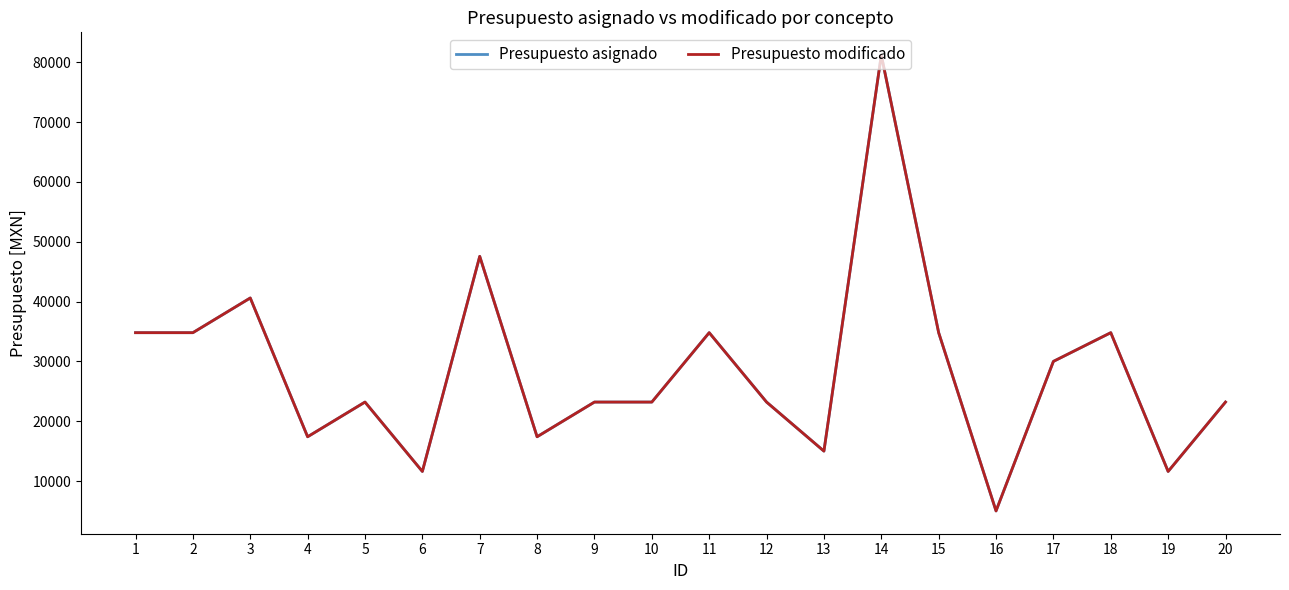

Does the chart display data point markers on the line(s)?

No